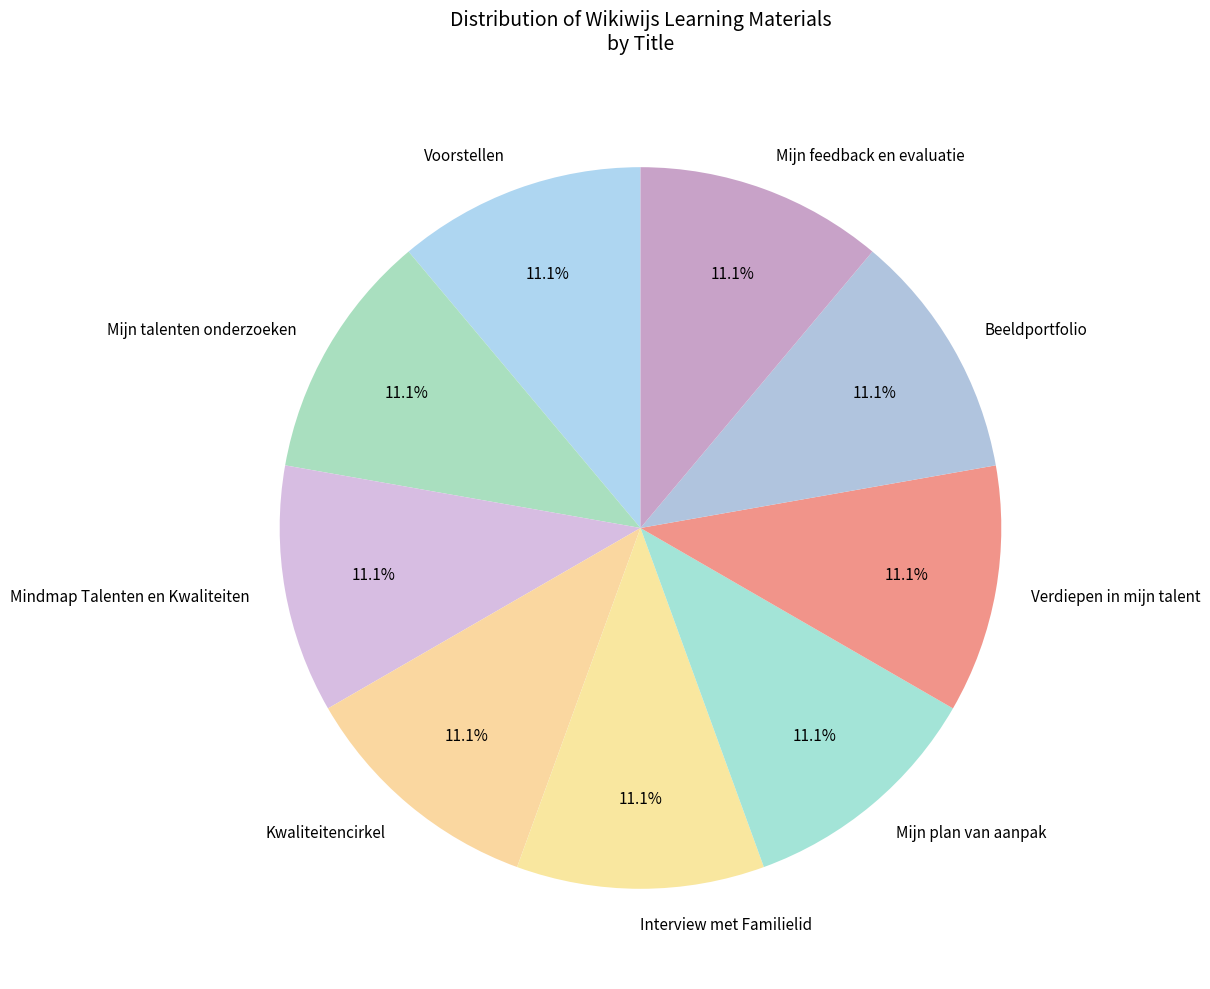

What percentage is NOT represented by Interview met Familielid?

88.8%